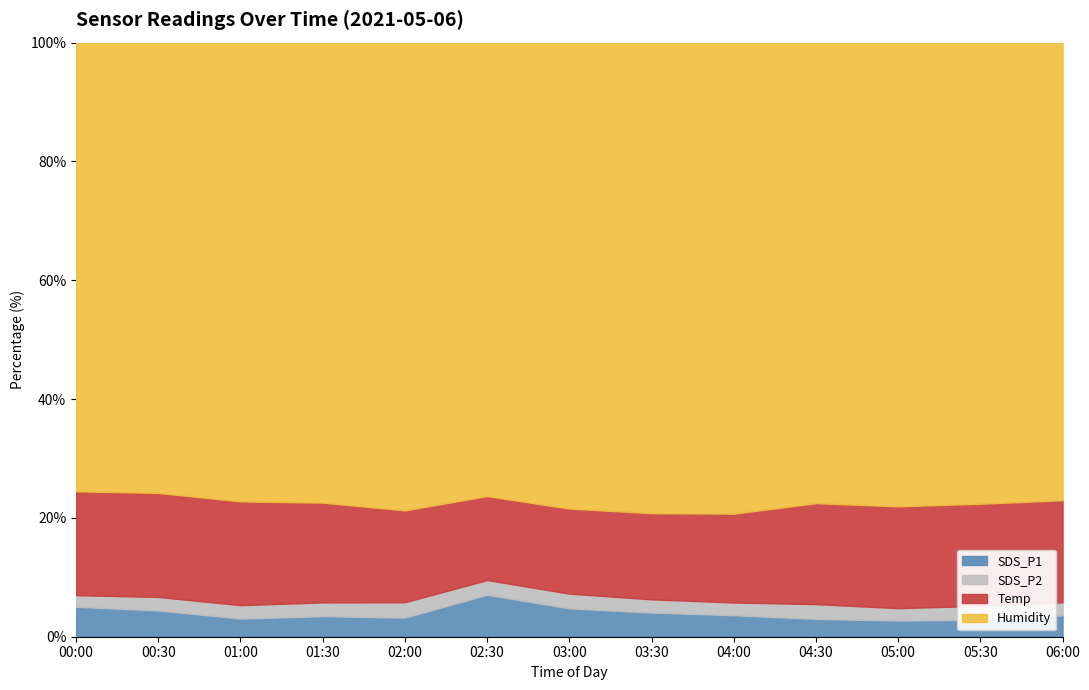

Read the SDS_P2 value at 05:00.

1.5